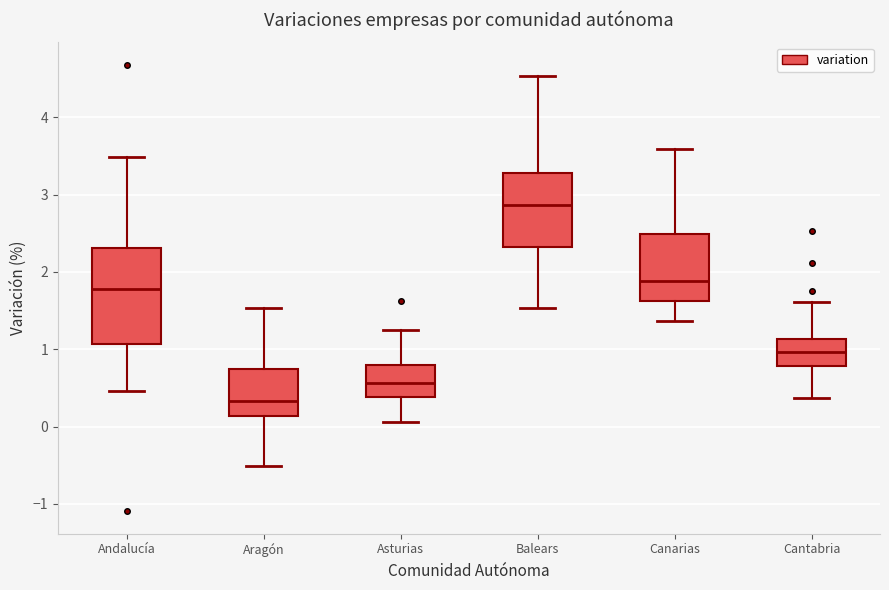

Which box's median line is the lowest?

Aragón